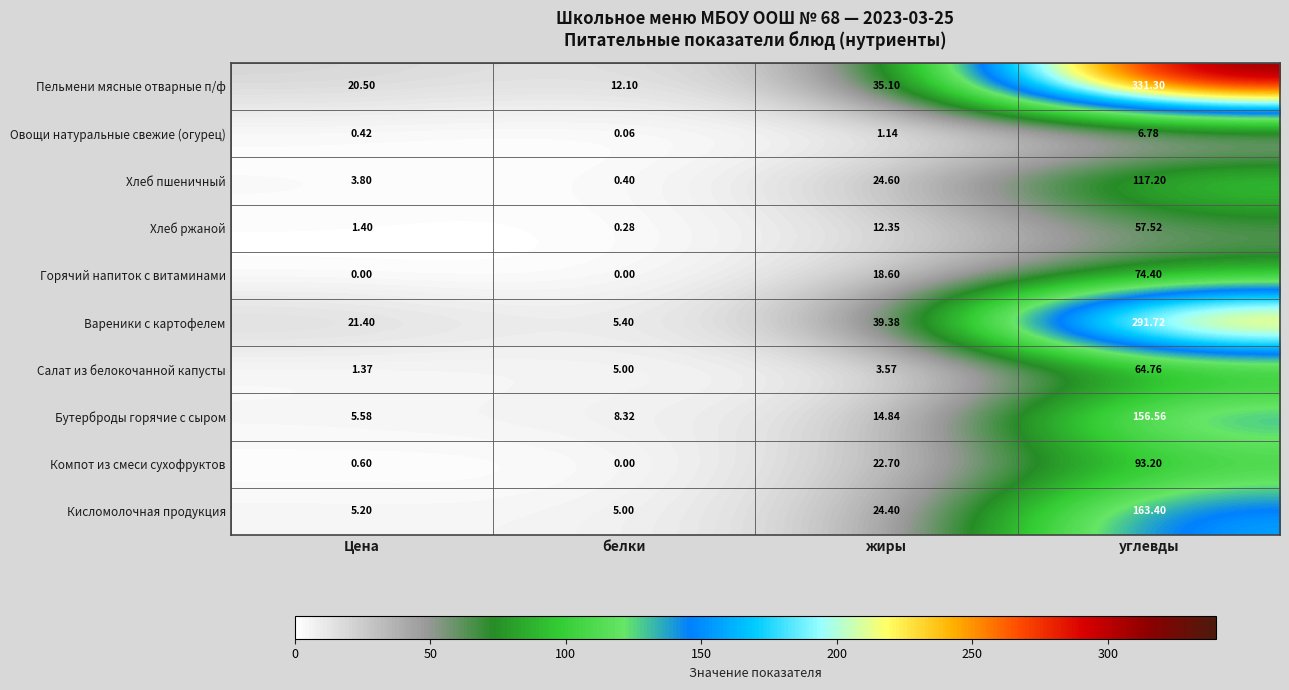

List the series in order of their peak value, highest first.

Пельмени мясные отварные п/ф, Вареники с картофелем, Кисломолочная продукция, Бутерброды горячие с сыром, Хлеб пшеничный, Компот из смеси сухофруктов, Горячий напиток с витаминами, Салат из белокочанной капусты, Хлеб ржаной, Овощи натуральные свежие (огурец)